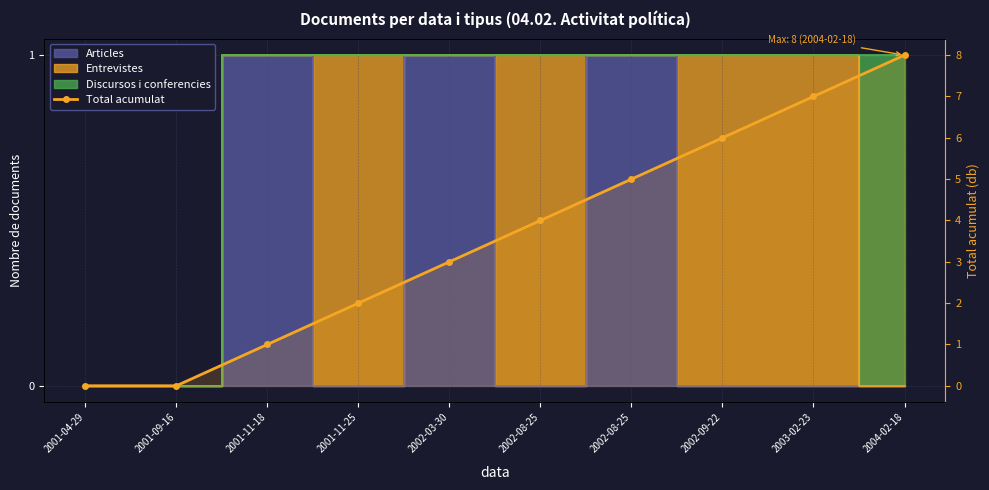

What is the approximate value at 2003-02-23?

7